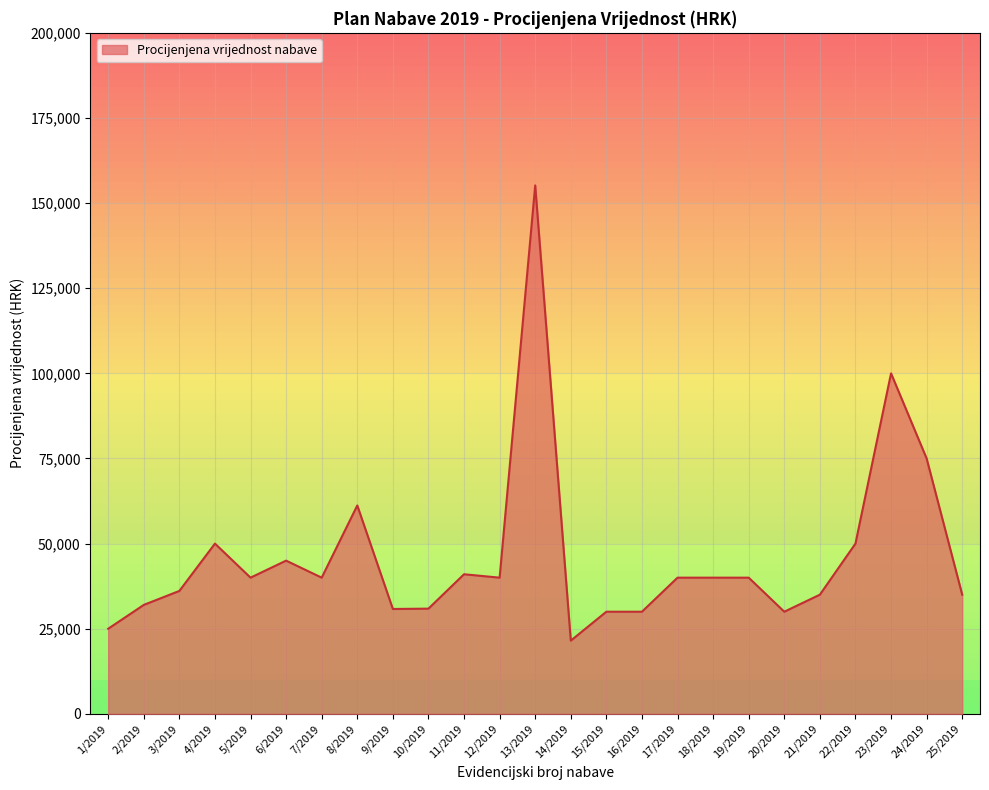

At which category does the chart reach its minimum across all series?

14/2019